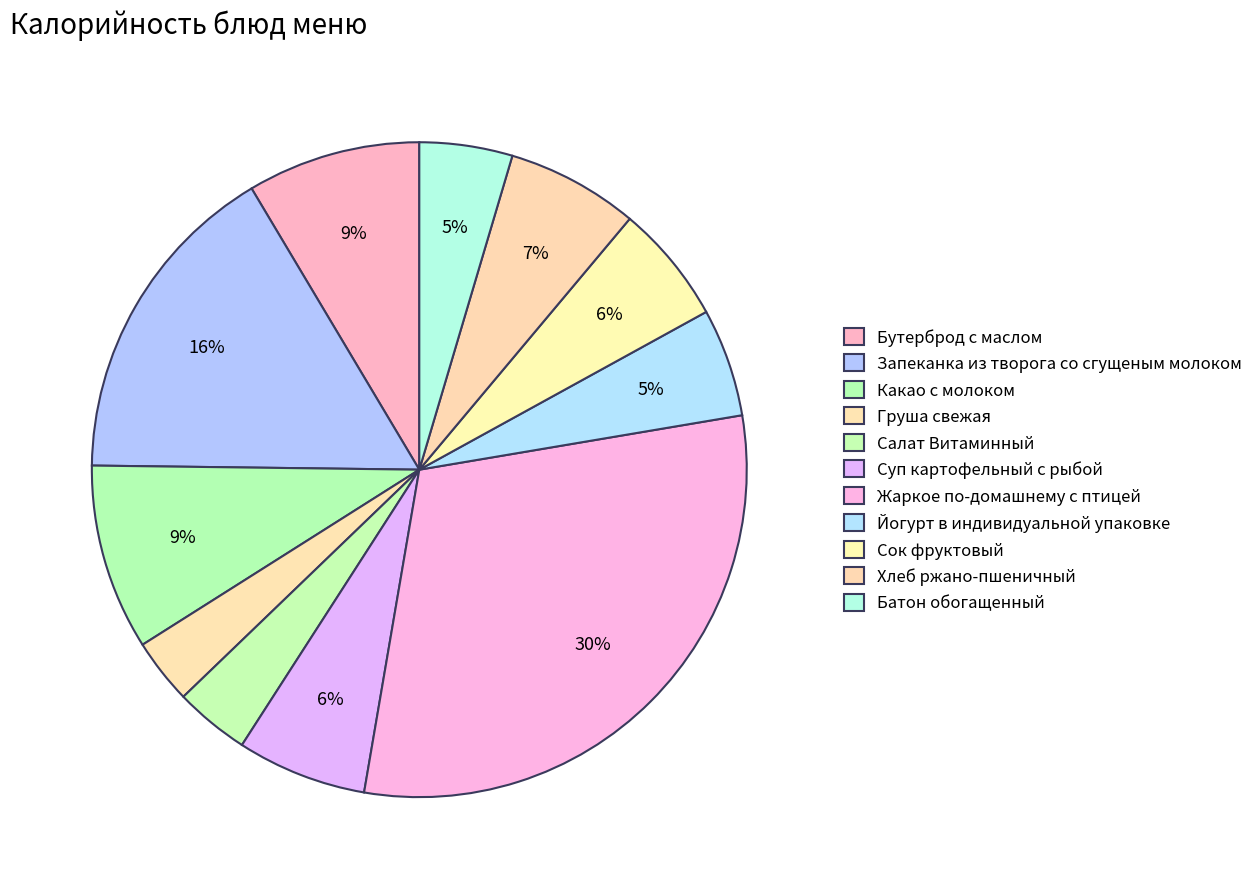

Which category has the smallest portion of the pie?

Груша свежая